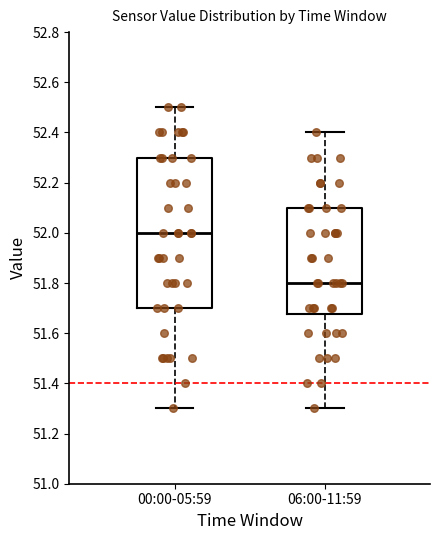

Where does the lower whisker of the box for 06:00-11:59 end on the y-axis? The values are not printed on the chart, so give them approximately, as read against the axis.

51.30